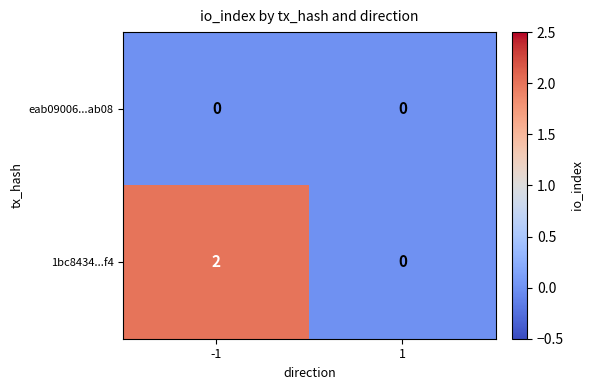

How many data points does each series have?

2